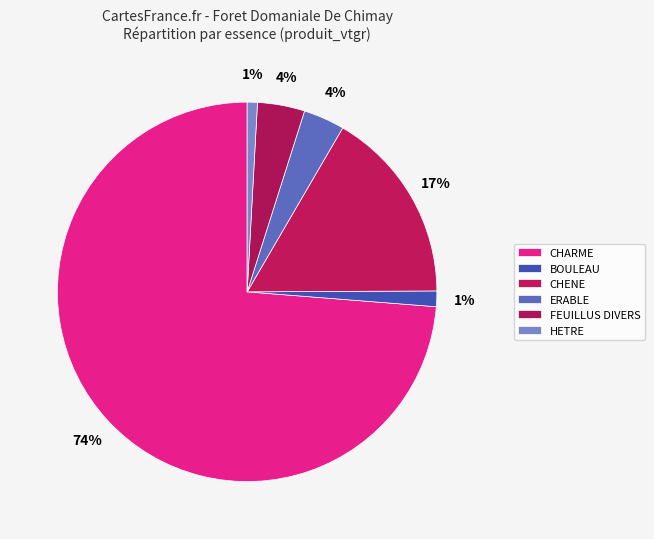

How many slices are in this pie chart?

6